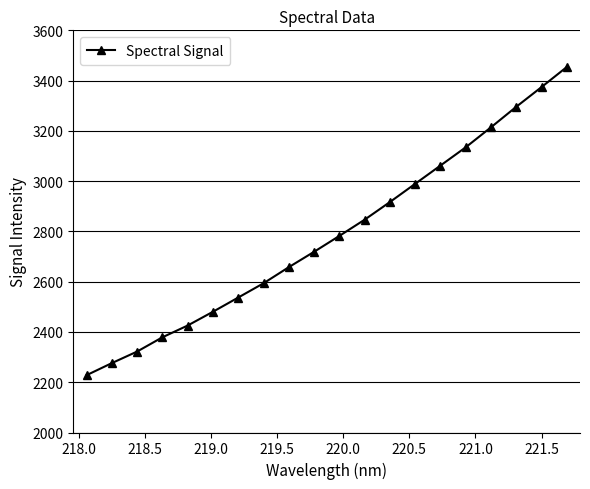

Reading left to right, what are all the values shown in this chart?

2227.9	2276.0	2322.0	2378.8	2425.6	2480.4	2537.0	2593.7	2657.8	2719.0	2782.2	2846.7	2916.9	2989.5	3062.1	3134.7	3214.3	3295.8	3374.2	3454.0